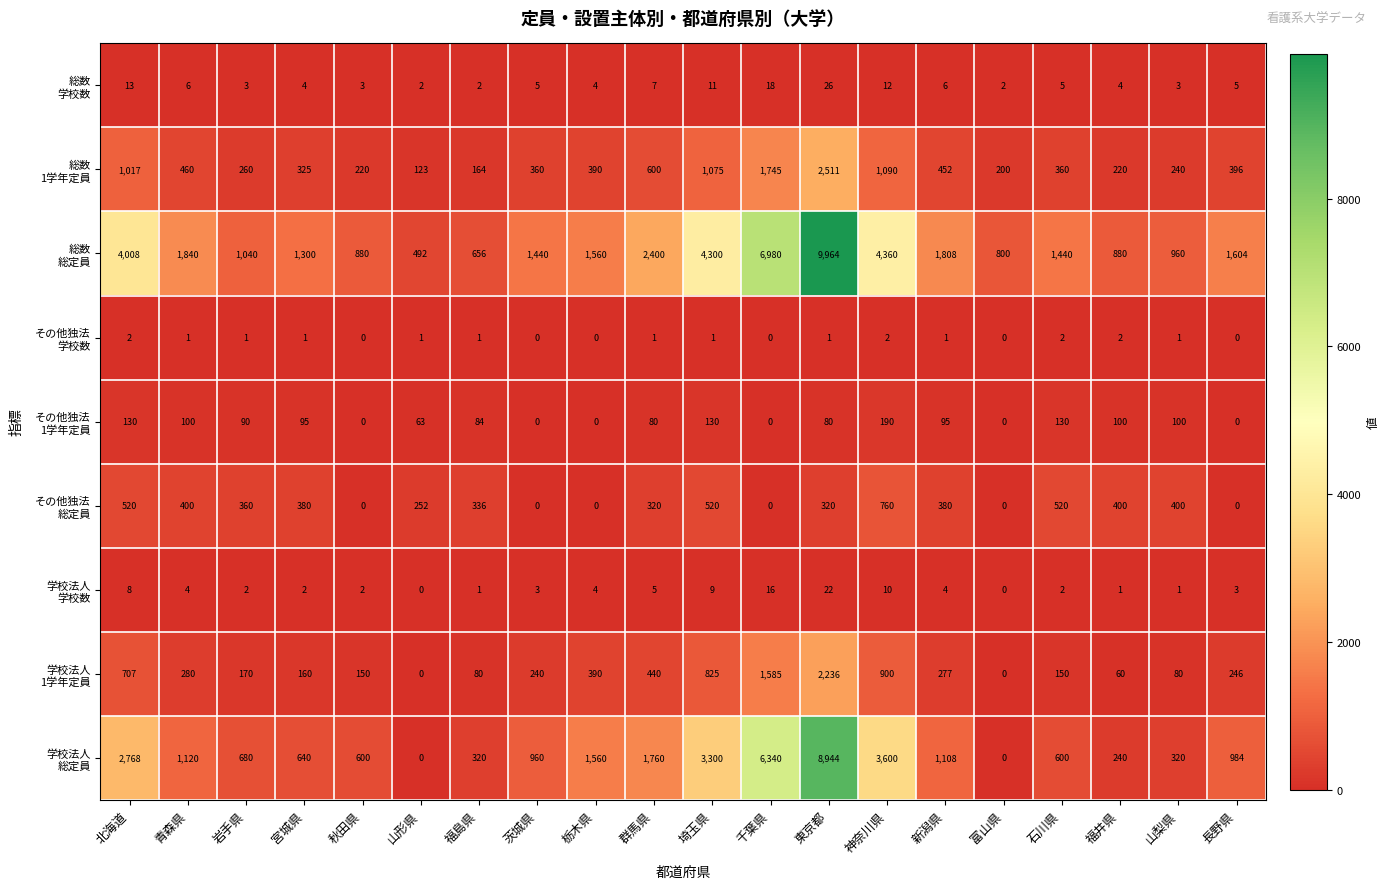

What is the total value across all series at 富山県?

1002